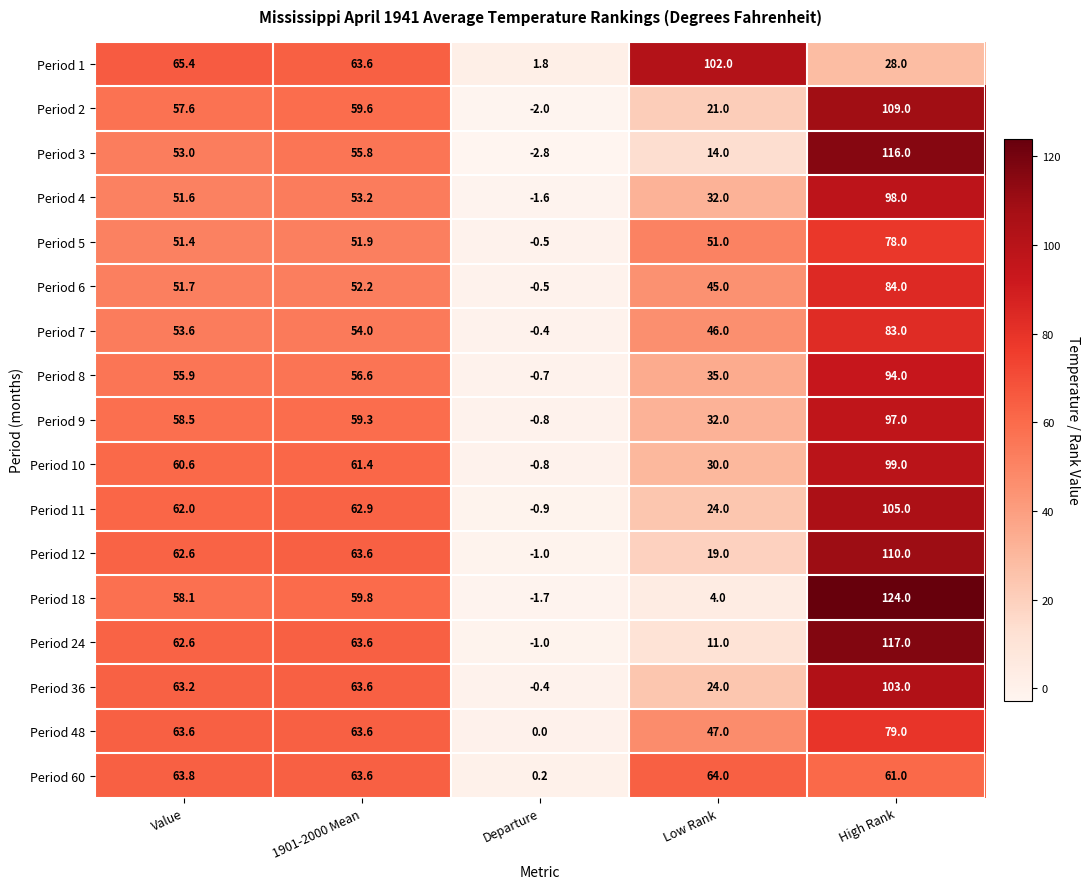

At which label is Period 4 closest to 48?

Value